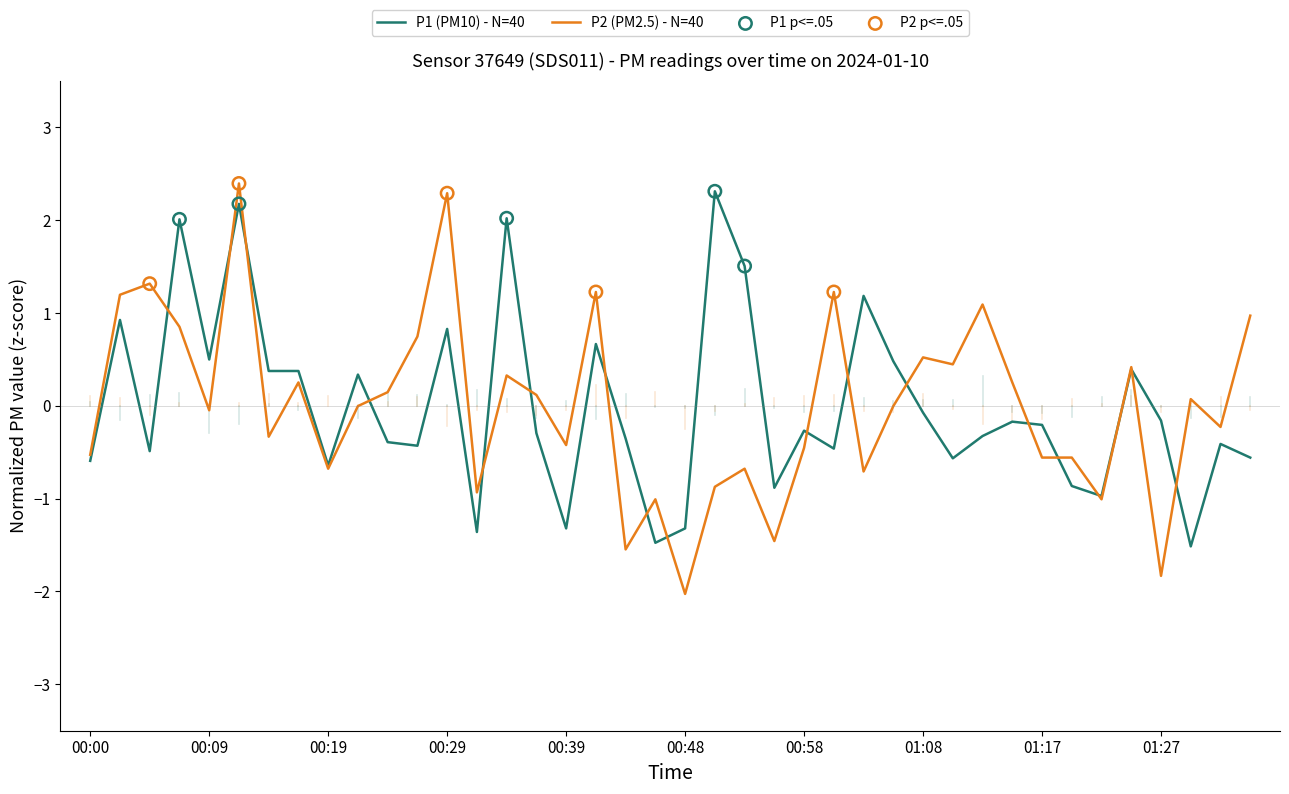

At how many categories does at least one series exceed 0?

26